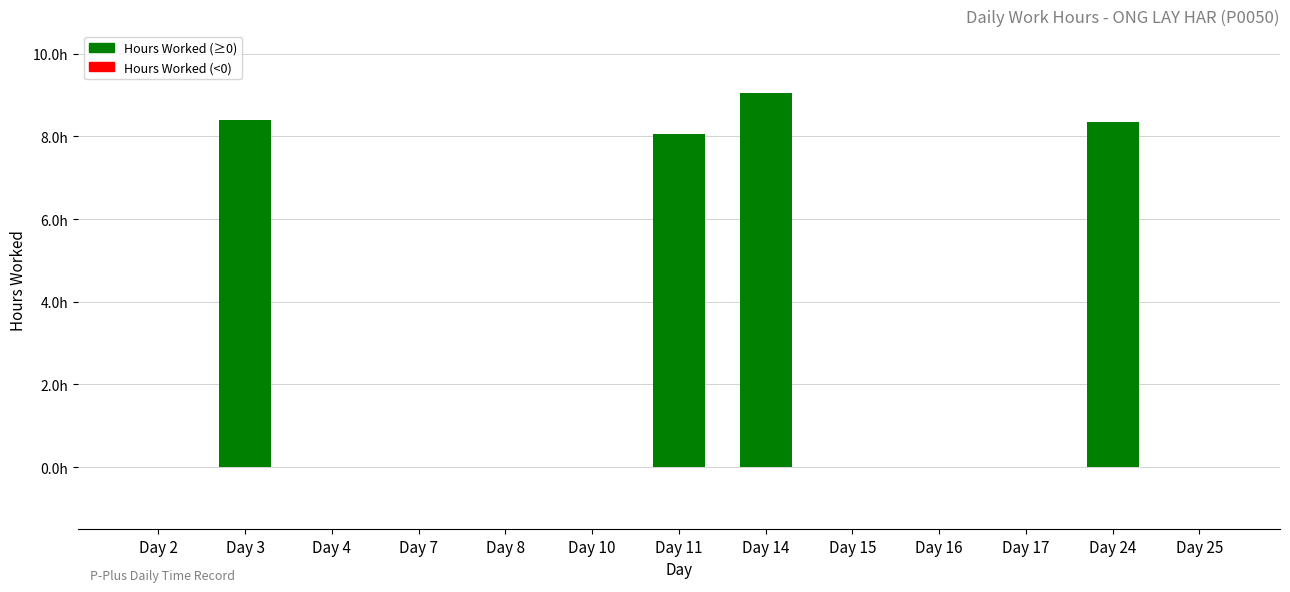

Are the bars horizontal?

No